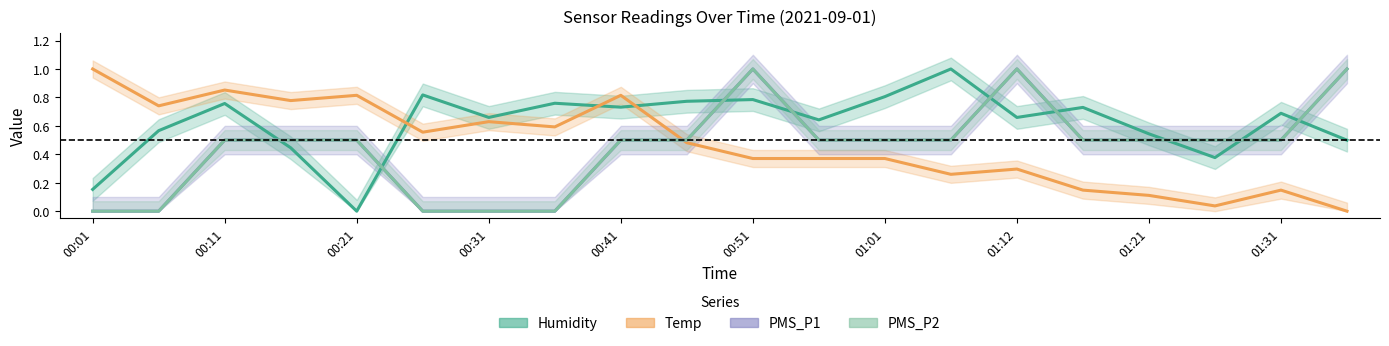

Which series has the widest spread of values?

Humidity